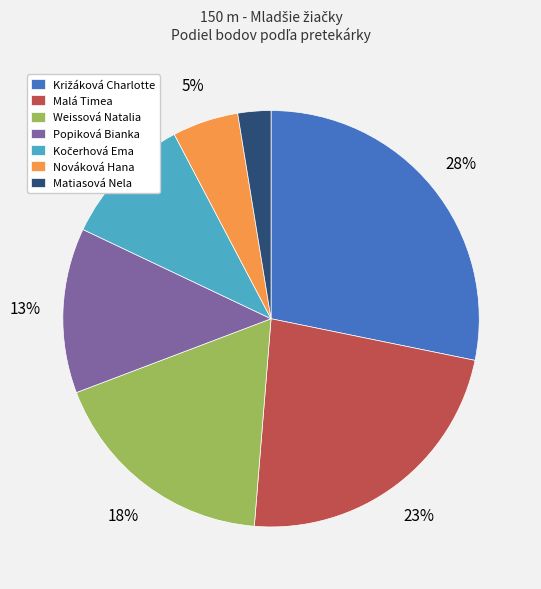

To the nearest percent, what is the average slice percentage?

14%